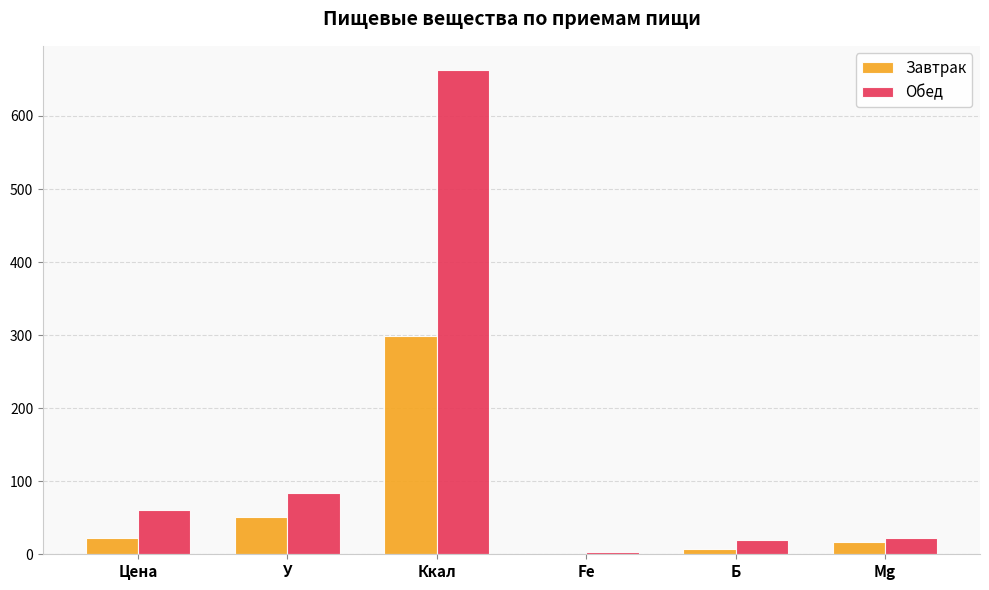

What is the average value of the Завтрак series?

66.3